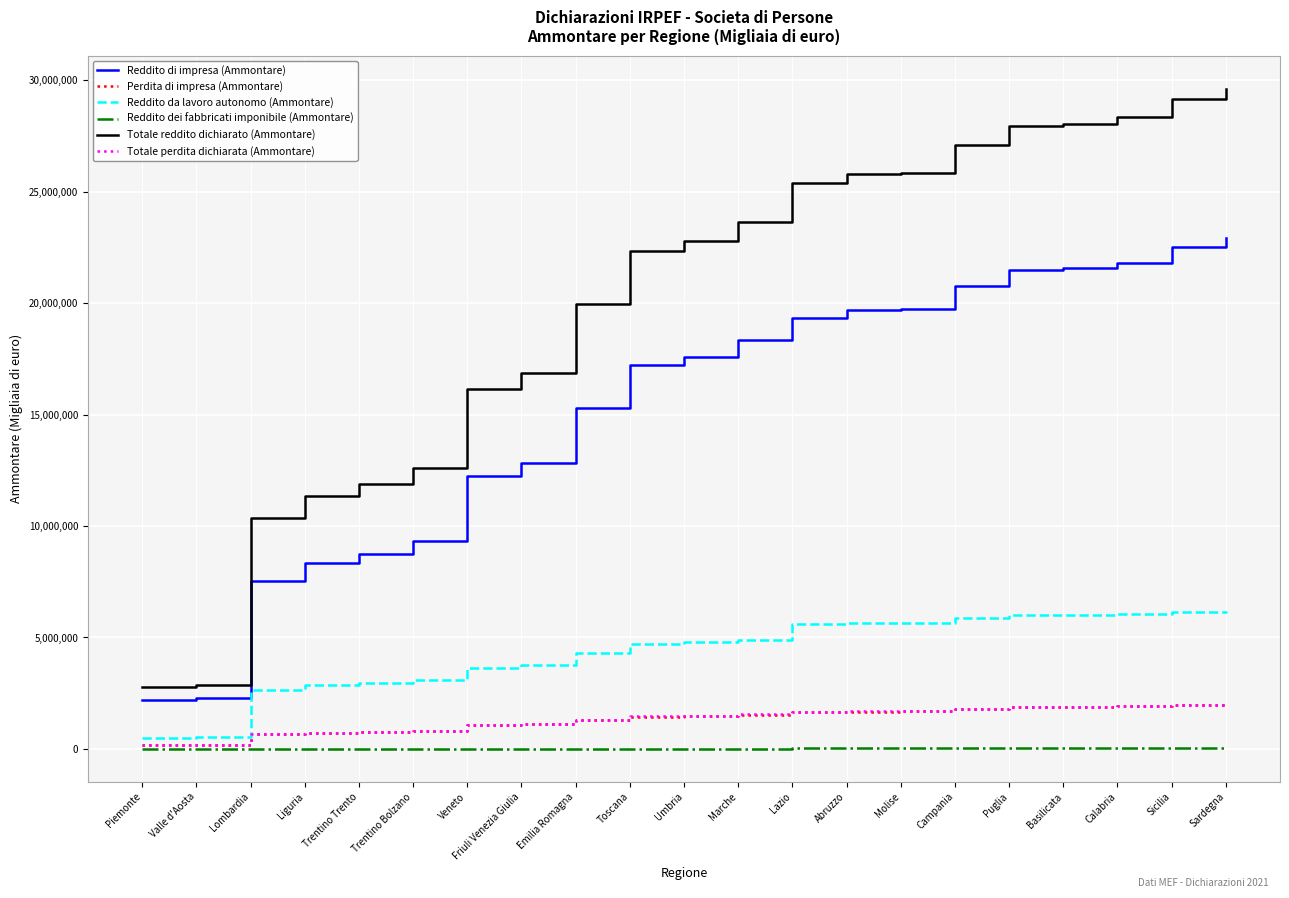

Which series has the largest range (max minus min)?

Totale reddito dichiarato (Ammontare)